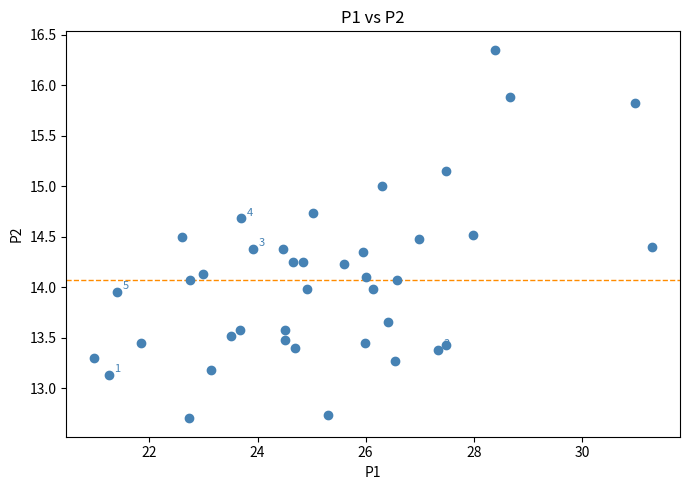

What is the range of X values (max minus min)?

10.3